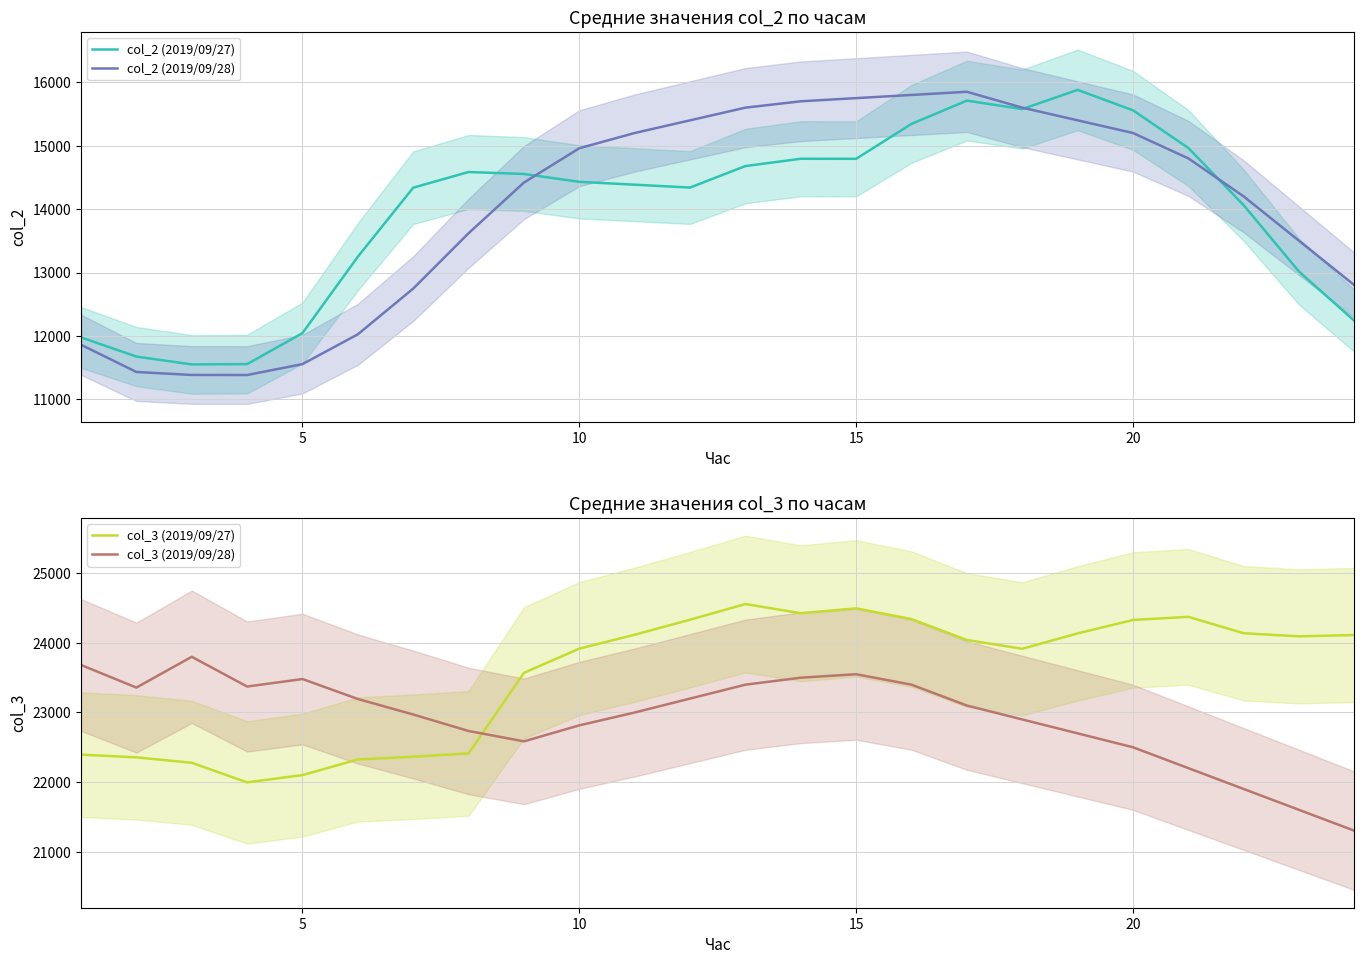

What are all the series names shown in the legend?

col_2 (2019/09/27), col_2 (2019/09/28), col_3 (2019/09/27), col_3 (2019/09/28)